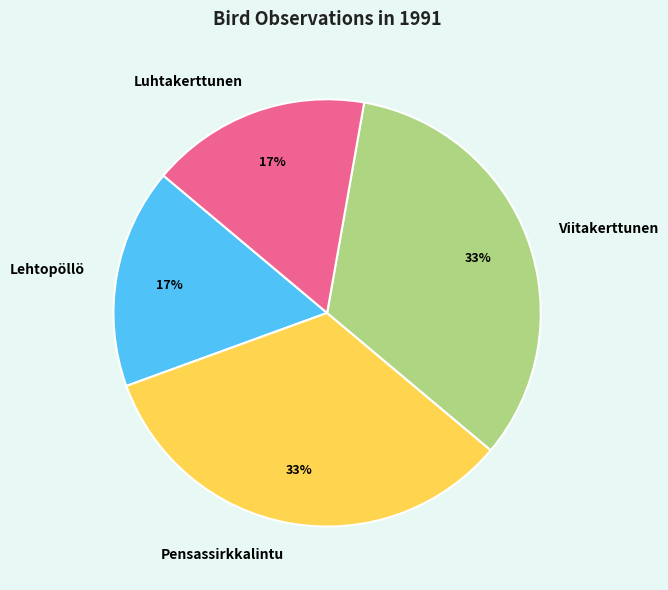

Which has a higher value, Viitakerttunen or Luhtakerttunen?

Viitakerttunen